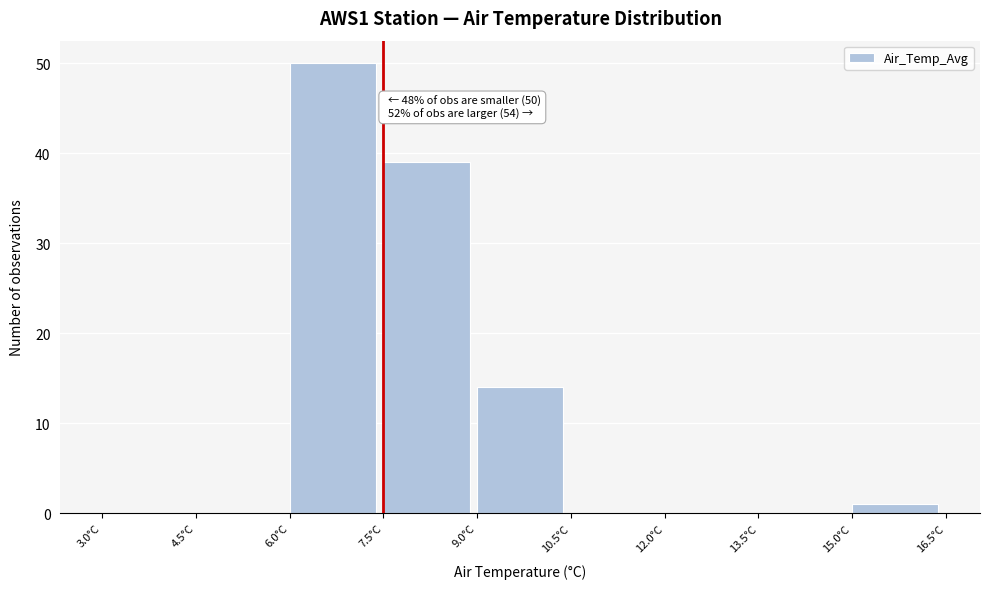

Over which range of the x-axis is the bar tallest?

6.0 to 7.5